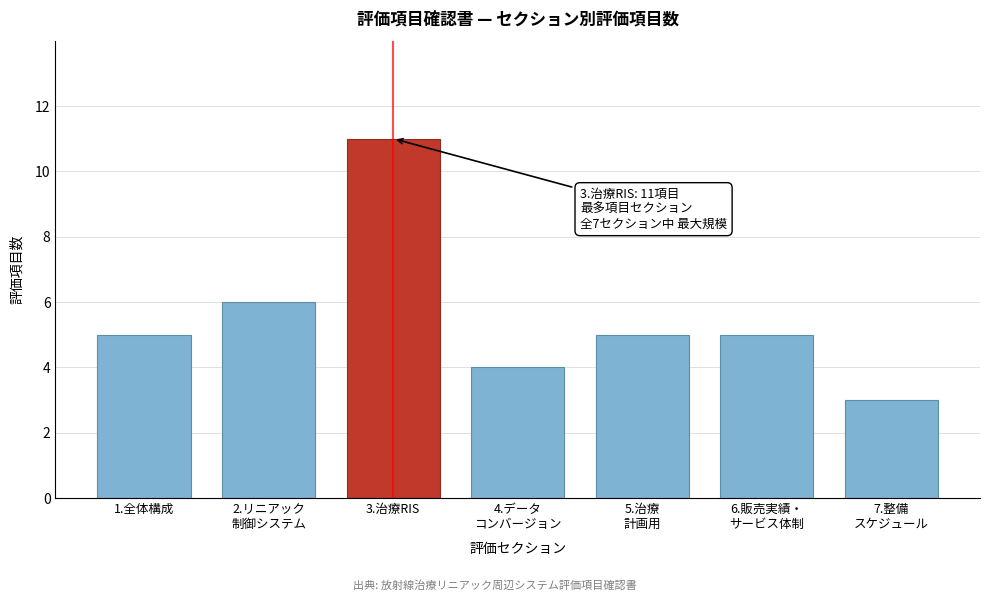

Reading left to right, list all the values displayed in this chart.

5	6	11	4	5	5	3